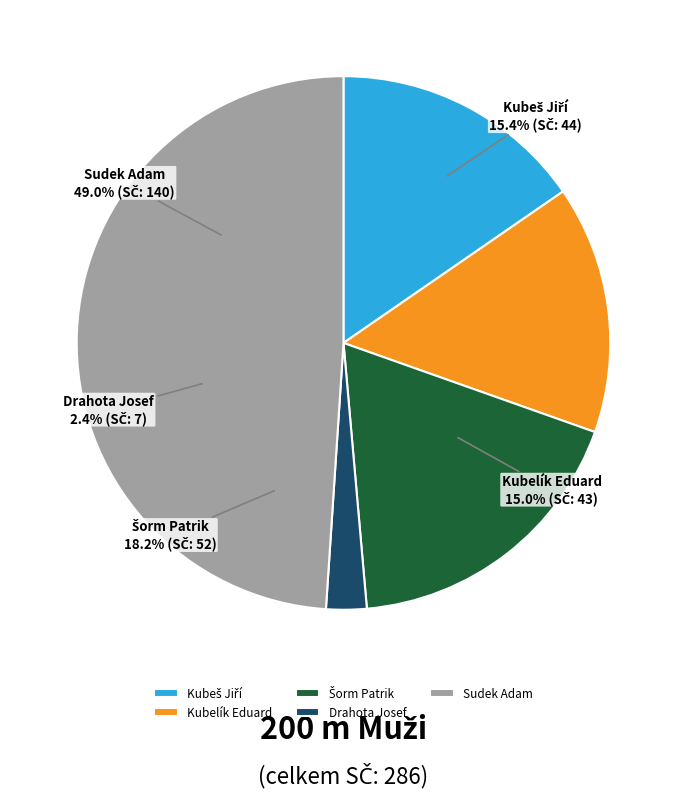

How much of the chart is everything except Kubelík Eduard?

85.0%